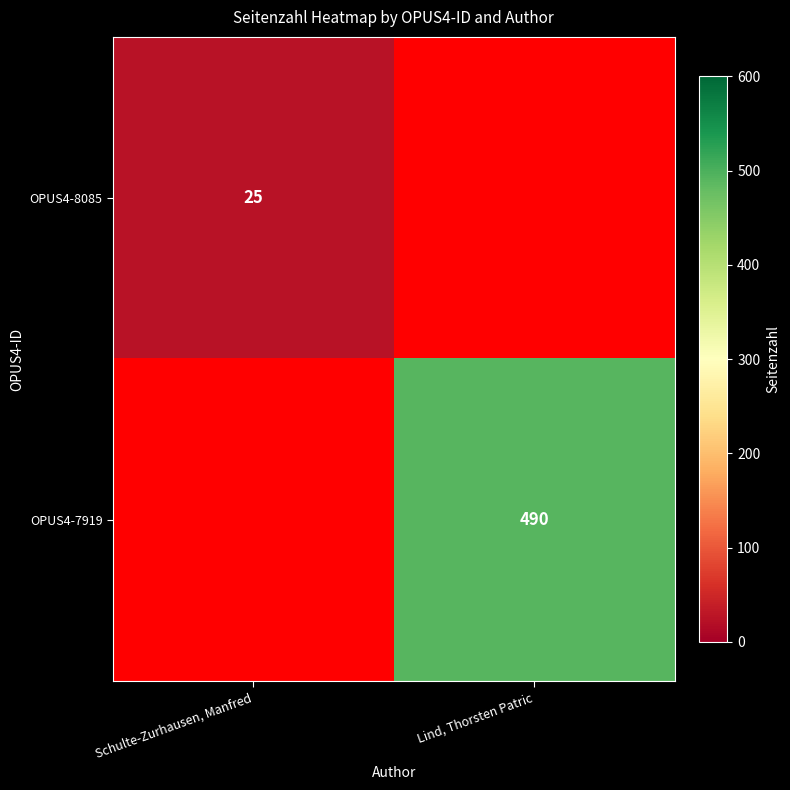

Is it true that OPUS4-8085 equals 25 at Schulte-Zurhausen, Manfred?

True